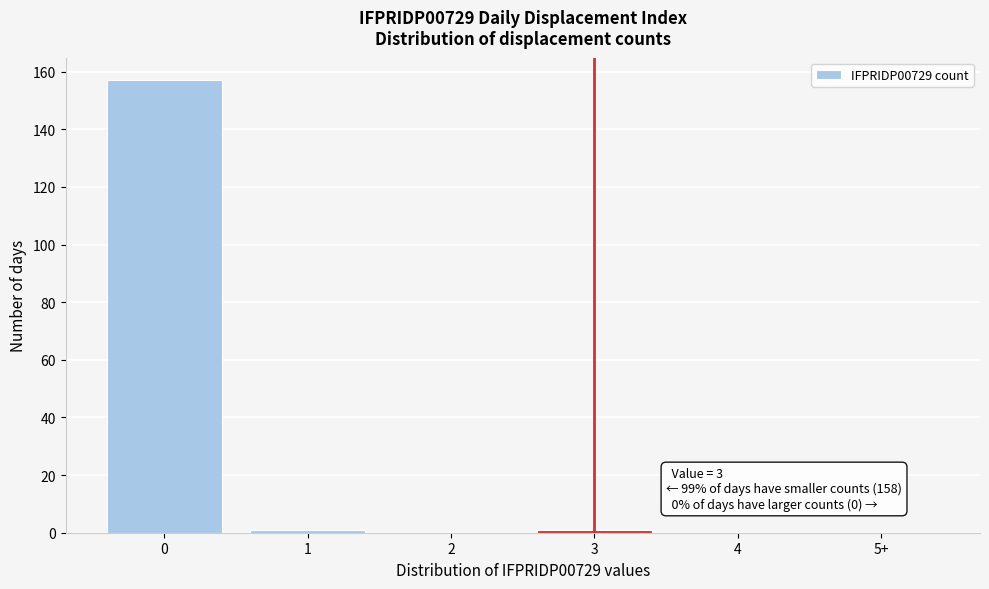

Reading left to right, list all the values displayed in this chart.

0=157	1=1	2=0	3=1	4=0	5+=0